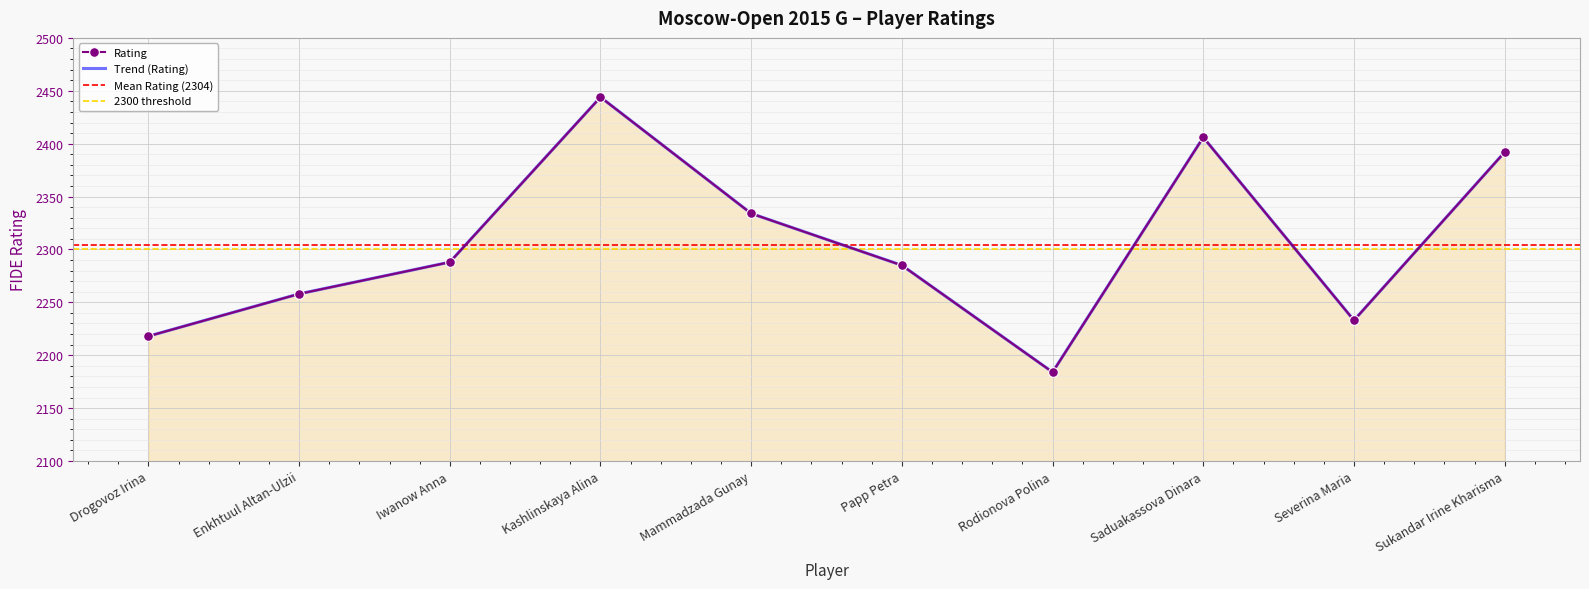

Rank the categories by value from lowest to highest.

Rodionova Polina, Drogovoz Irina, Severina Maria, Enkhtuul Altan-Ulzii, Papp Petra, Iwanow Anna, Mammadzada Gunay, Sukandar Irine Kharisma, Saduakassova Dinara, Kashlinskaya Alina